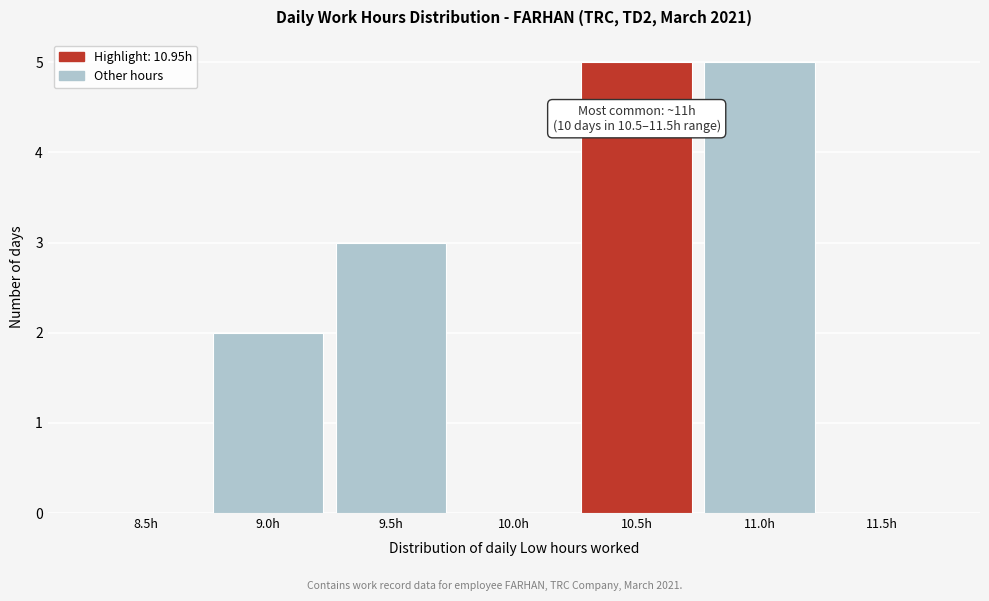

Reading left to right, list all the values displayed in this chart.

8.5h=0	9.0h=2	9.5h=3	10.0h=0	10.5h=5	11.0h=5	11.5h=0